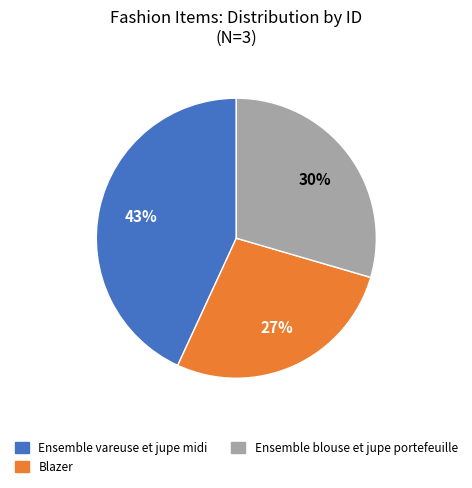

Which slice is the largest?

Ensemble vareuse et jupe midi